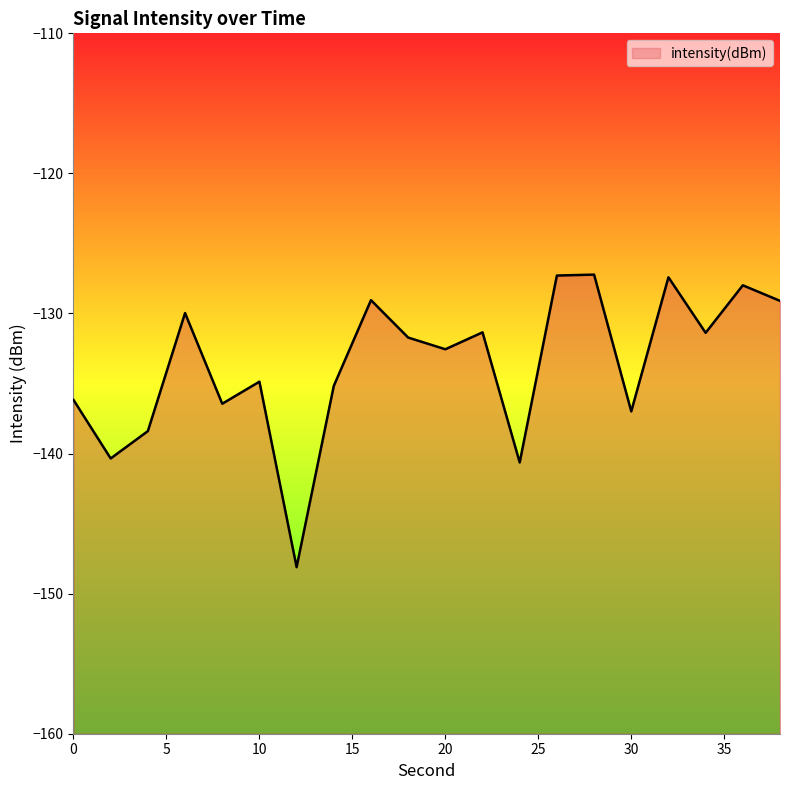

True or false: there are more than 0 points higher than both neighbors.

True